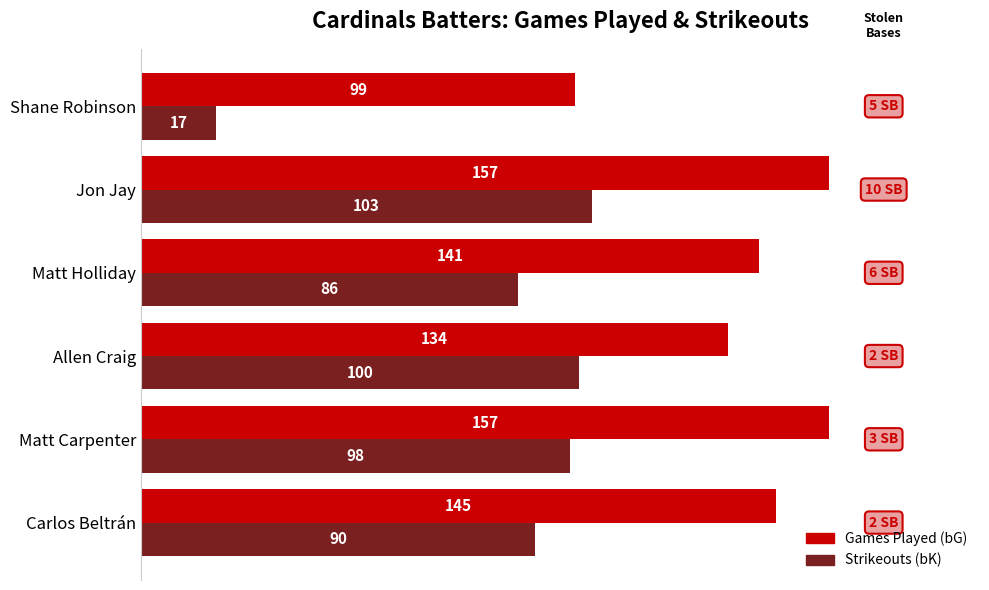

What is the sum of all Games Played (bG) values?

833